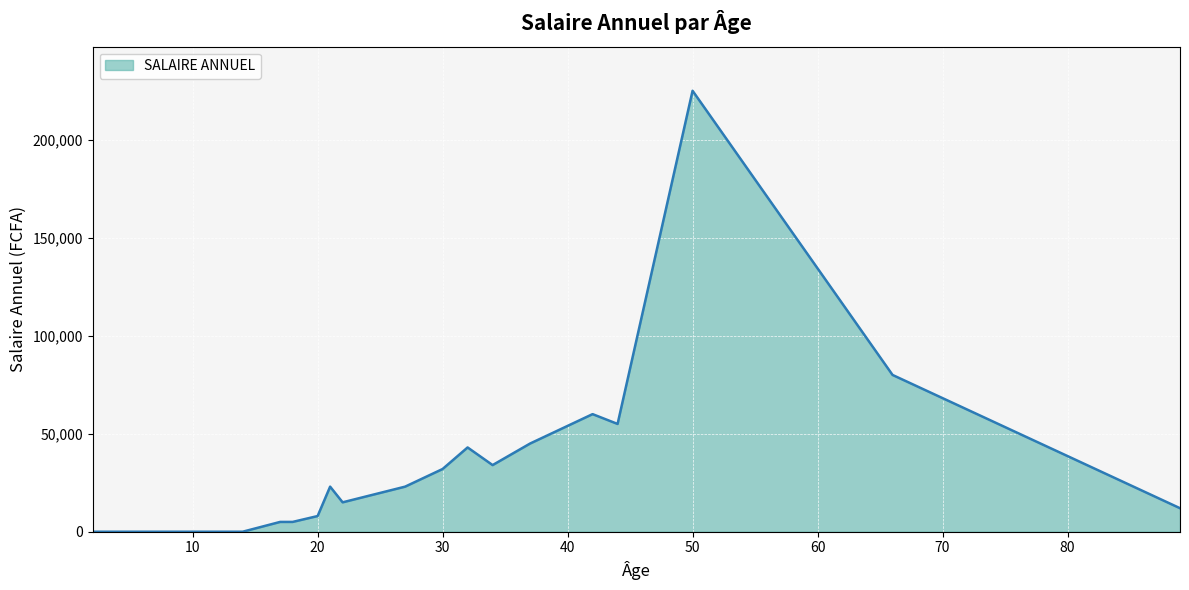

What is the difference between the maximum and minimum values?

225000